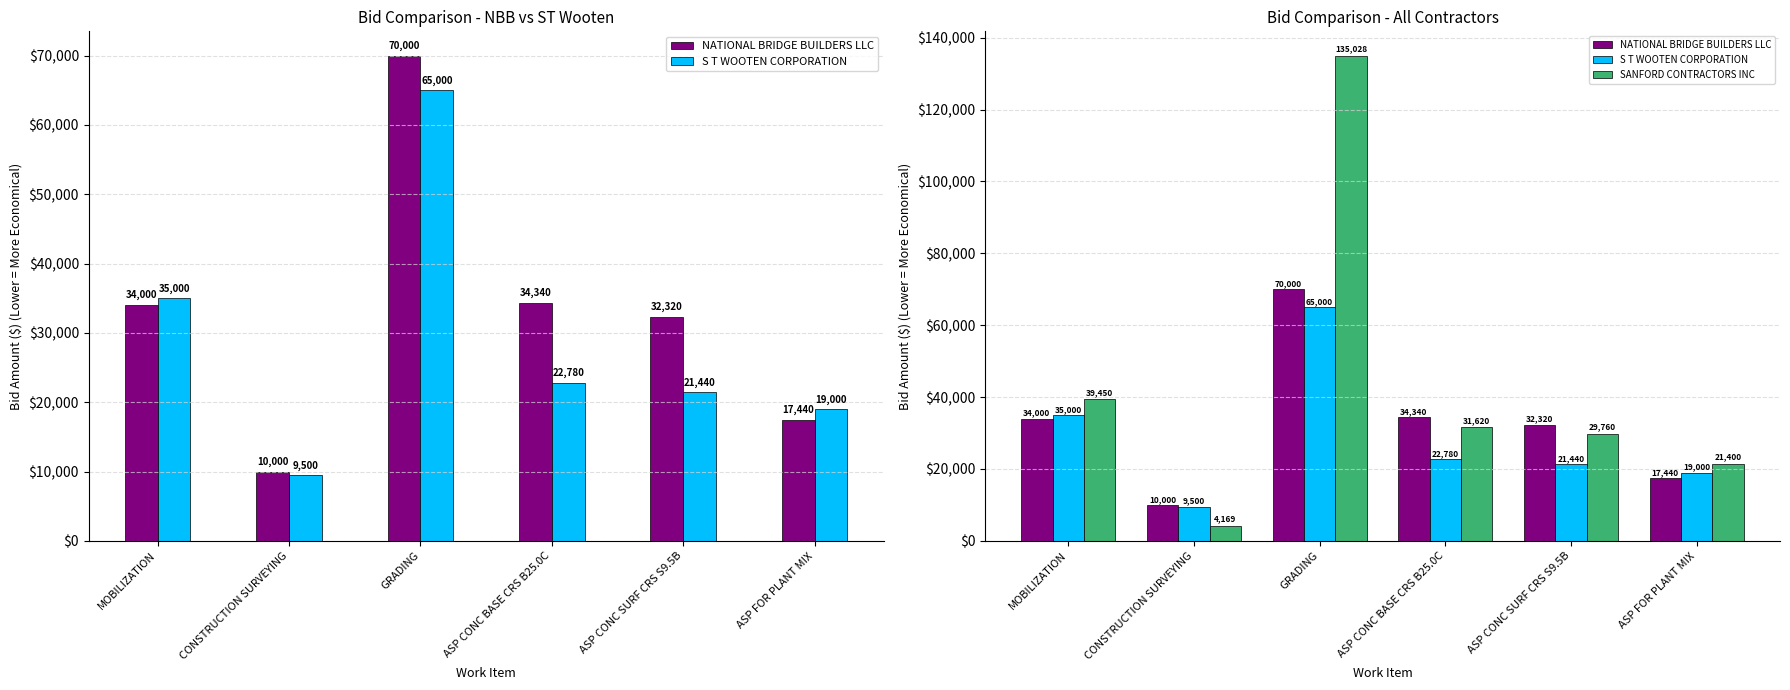

What position from the right is CONSTRUCTION SURVEYING?

5